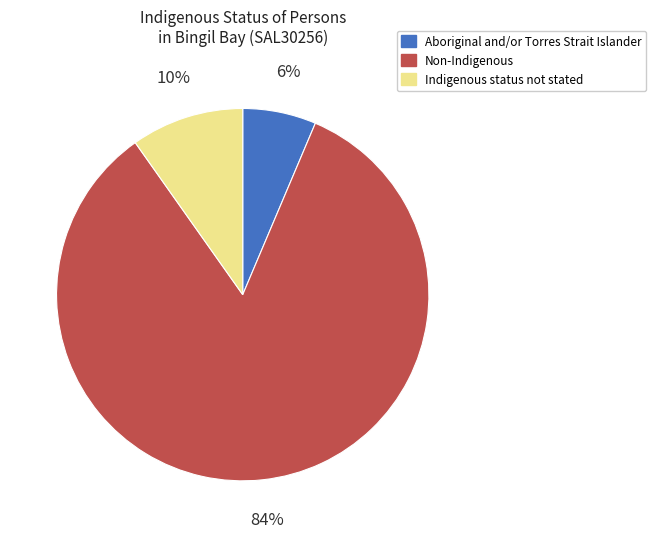

Is Aboriginal and/or Torres Strait Islander the majority of the pie?

No